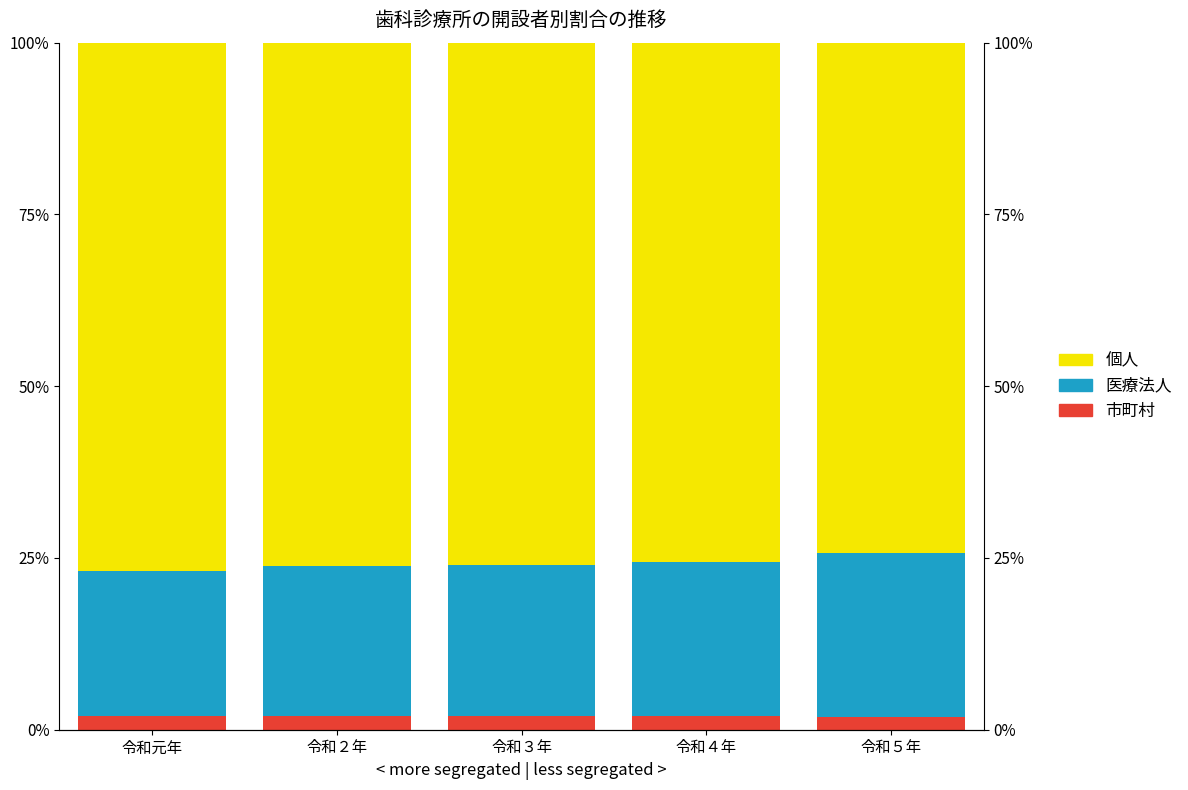

What are all the series names shown in the legend?

市町村, 医療法人, 個人